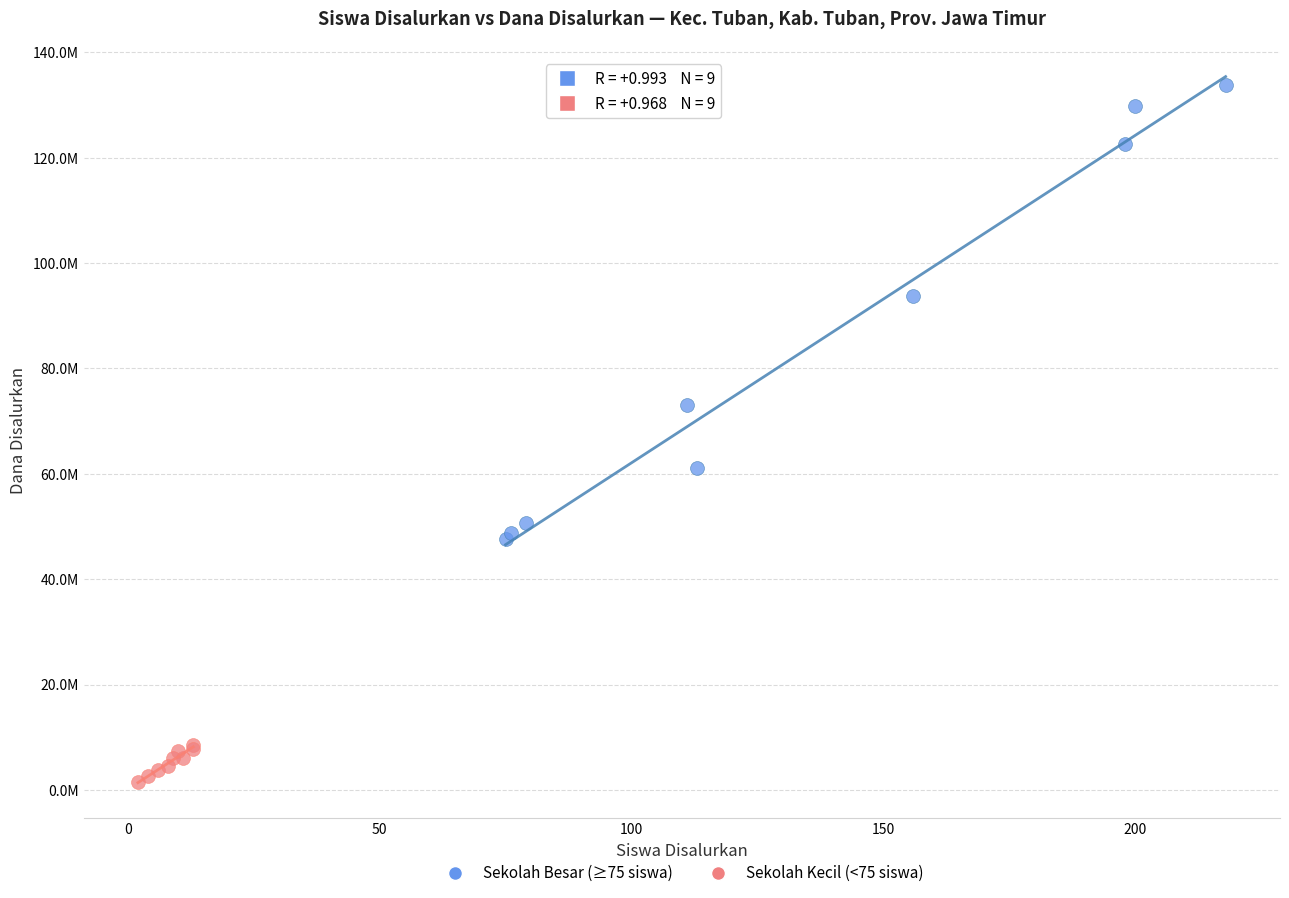

What are all the series names shown in the legend?

Sekolah Besar (≥75 siswa), Sekolah Kecil (<75 siswa)